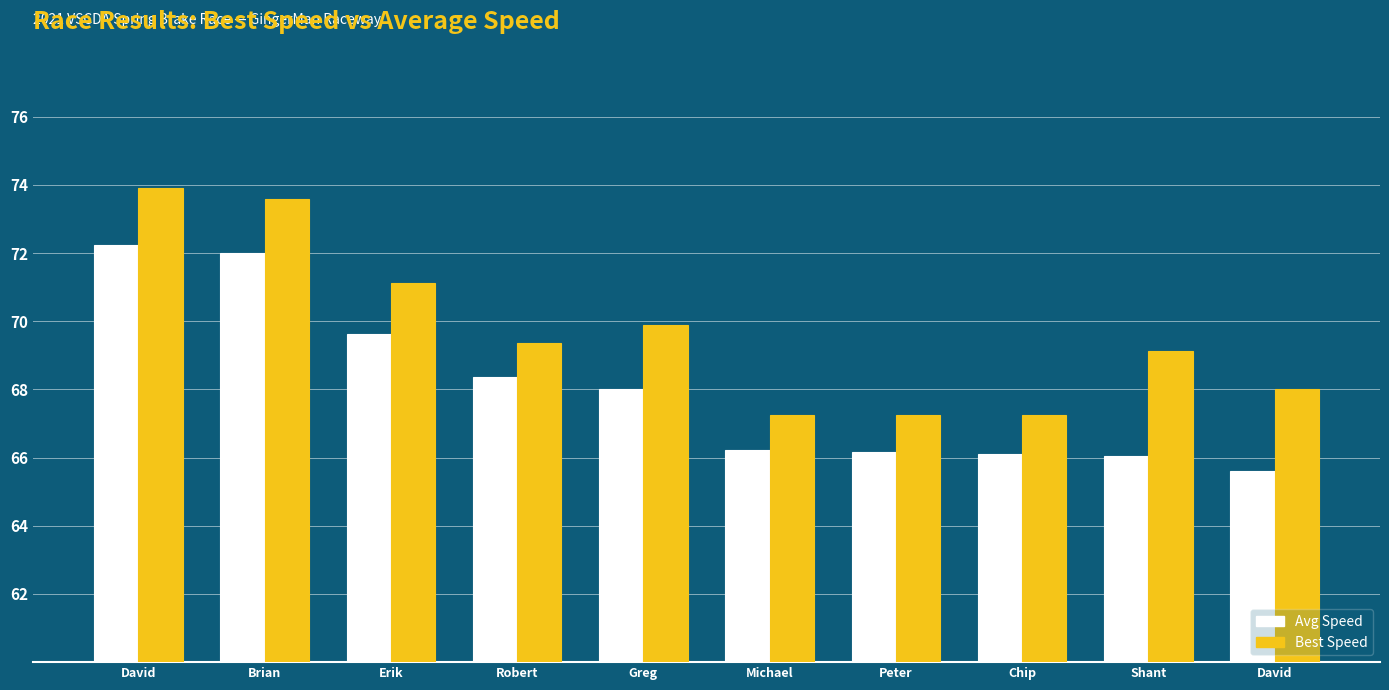

Count the number of data series in this chart.

2